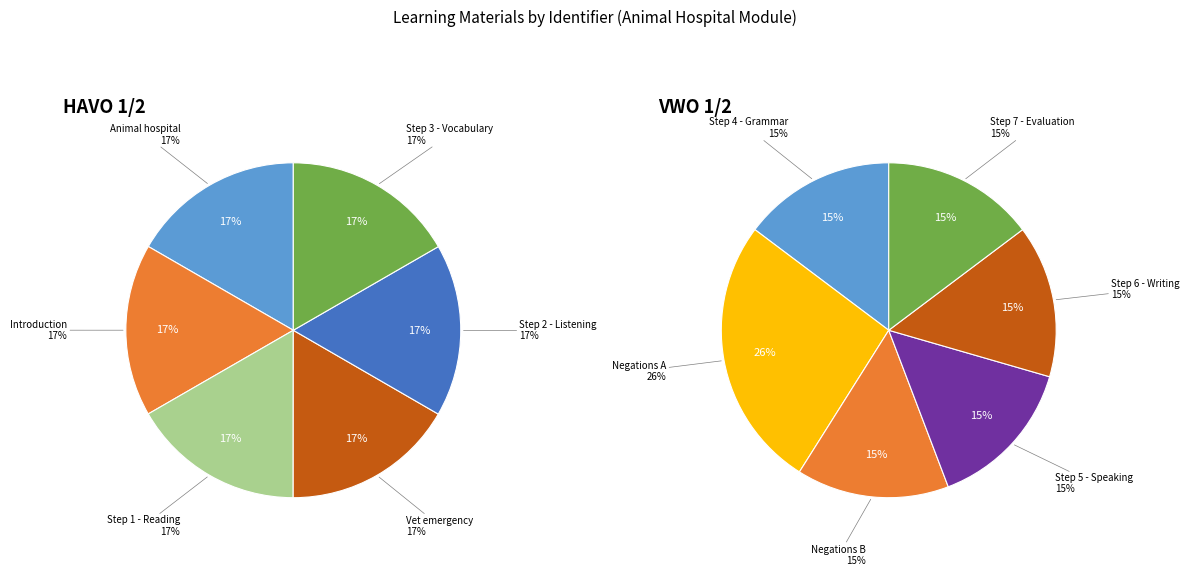

Is there a majority slice in this chart?

No